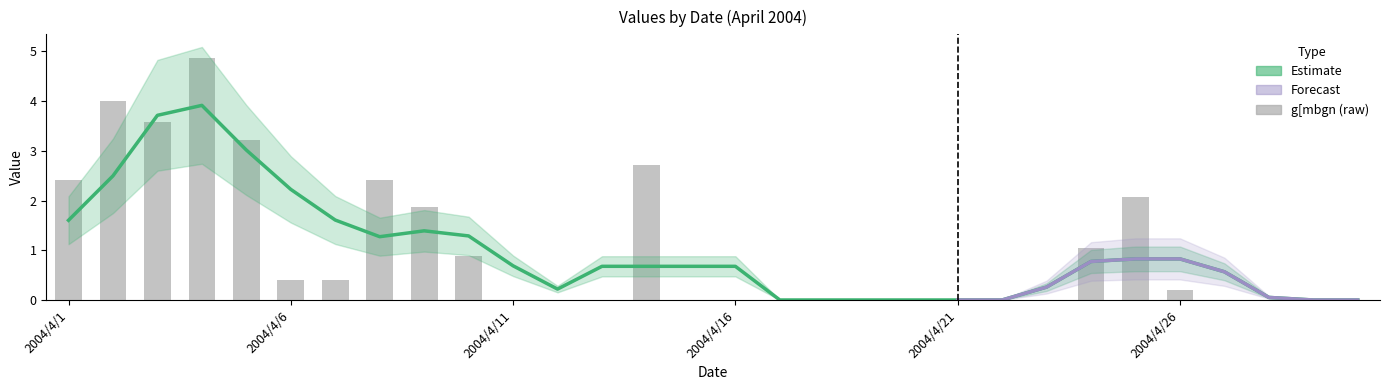

What is the maximum value shown in the chart?

4.9